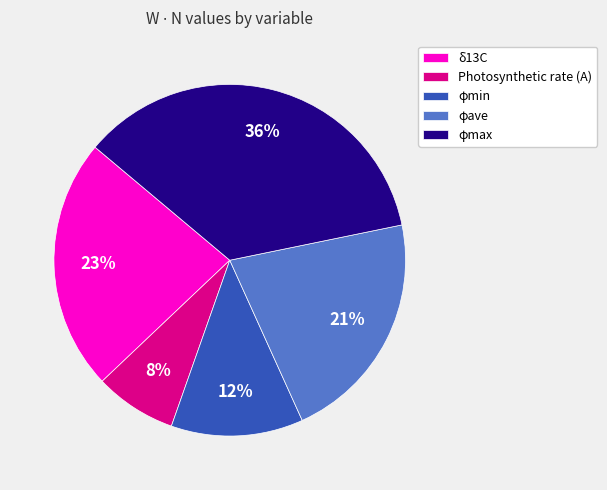

How many slices are in this pie chart?

5